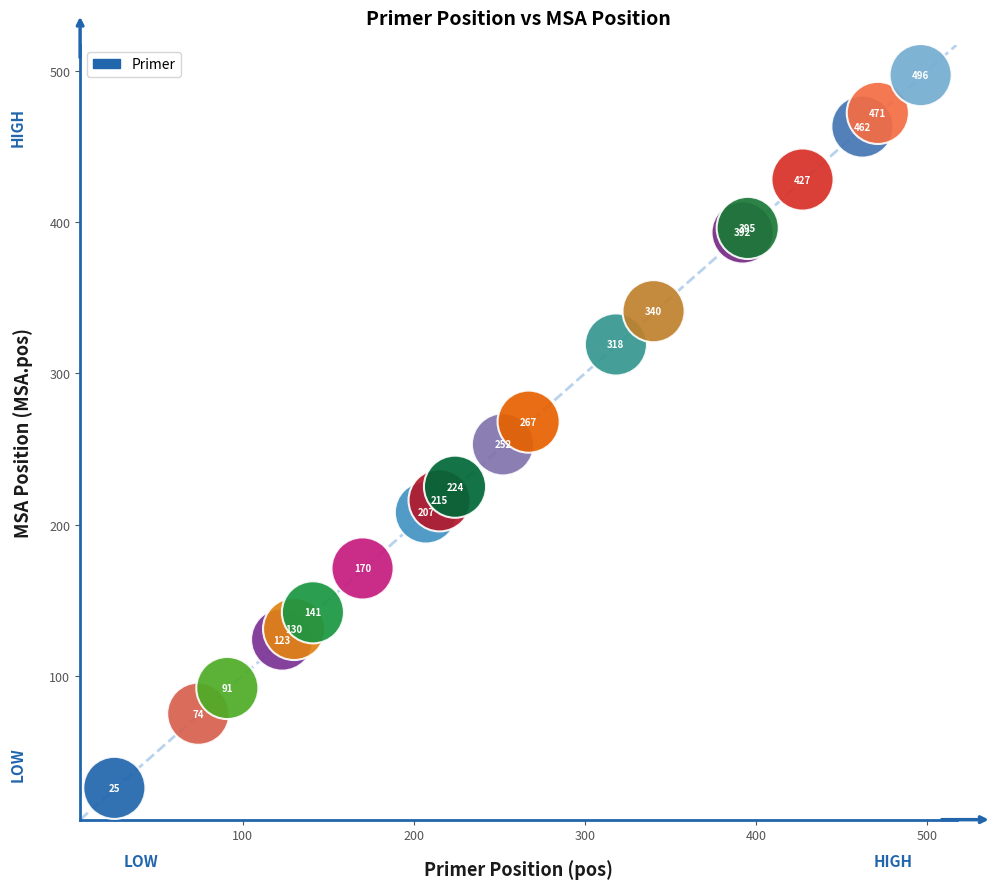

What Y value in the scatter plot is closest to 261?

268